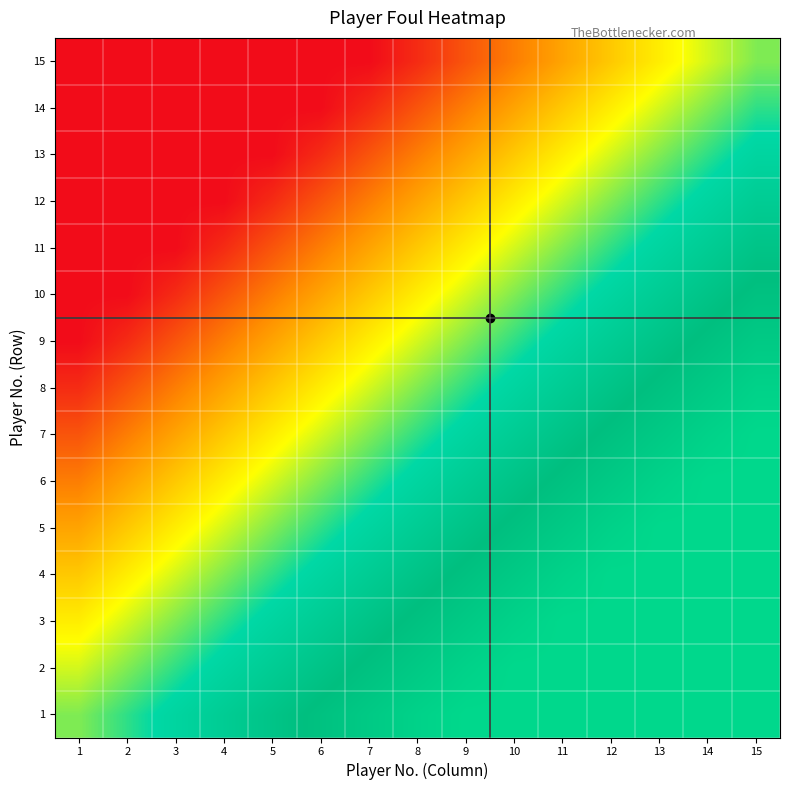

How many data points does each series have?

15